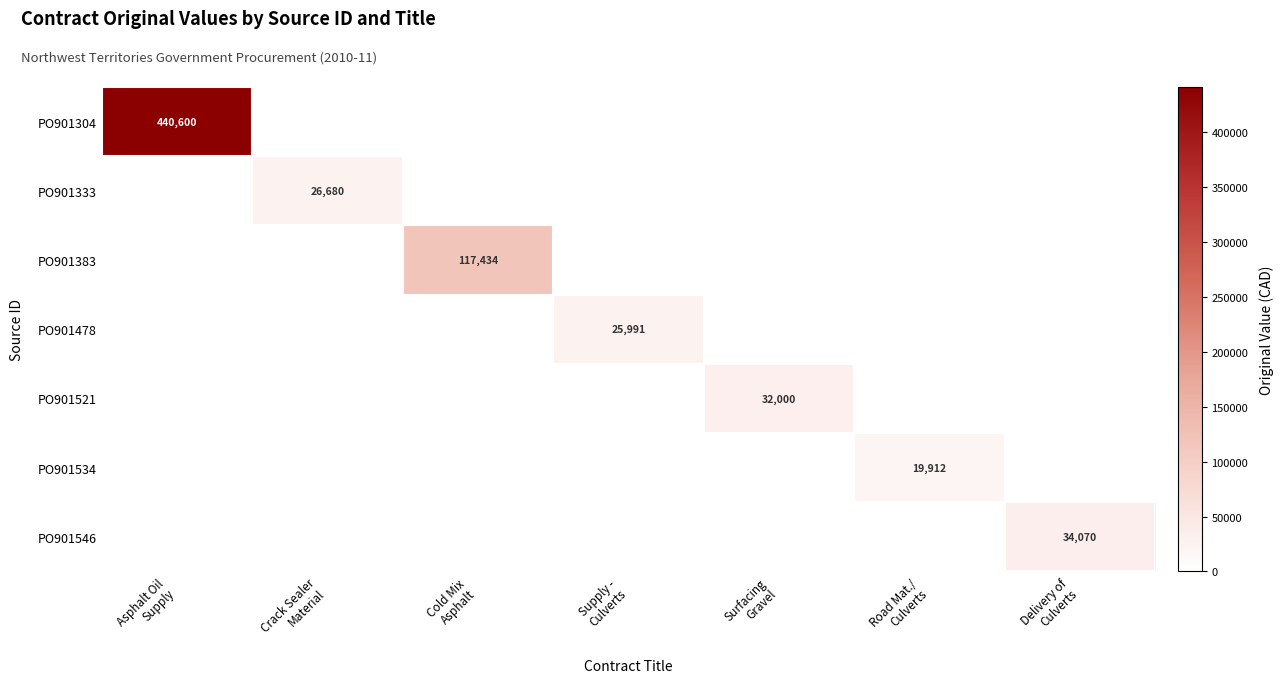

What is the total value across all series at Delivery of
Culverts?

34070.0